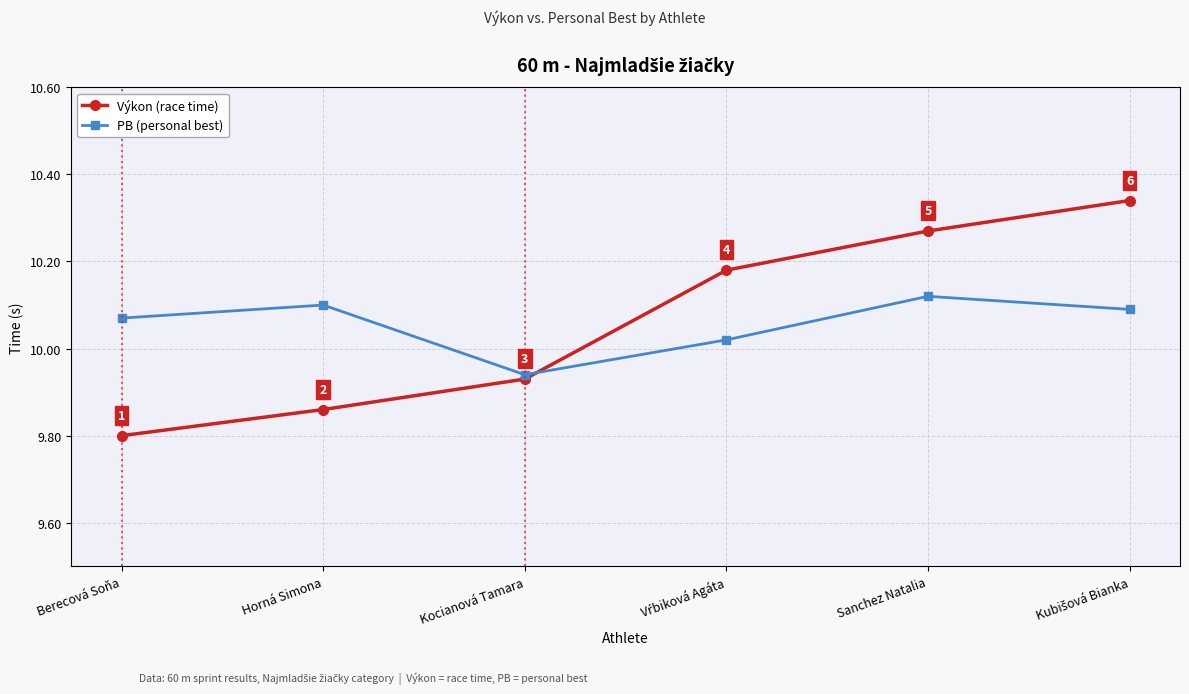

At how many categories does at least one series exceed 10?

5